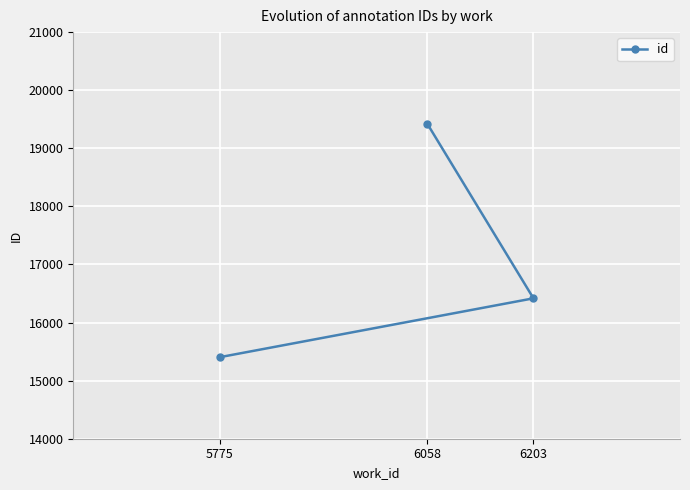

The value at 5775 is 15404. True or false?

True